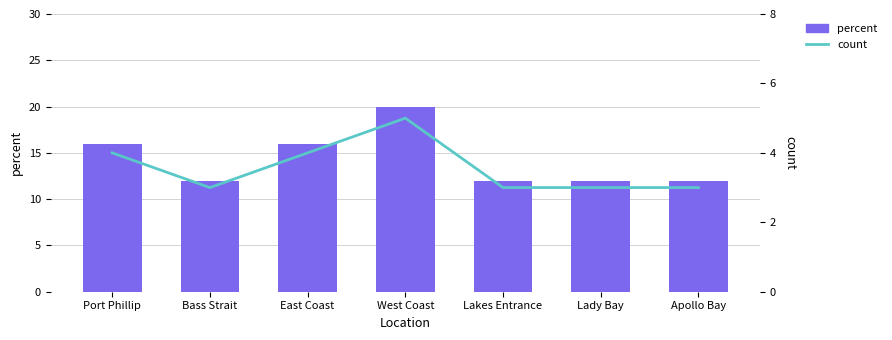

What is the average value of the count series?

4